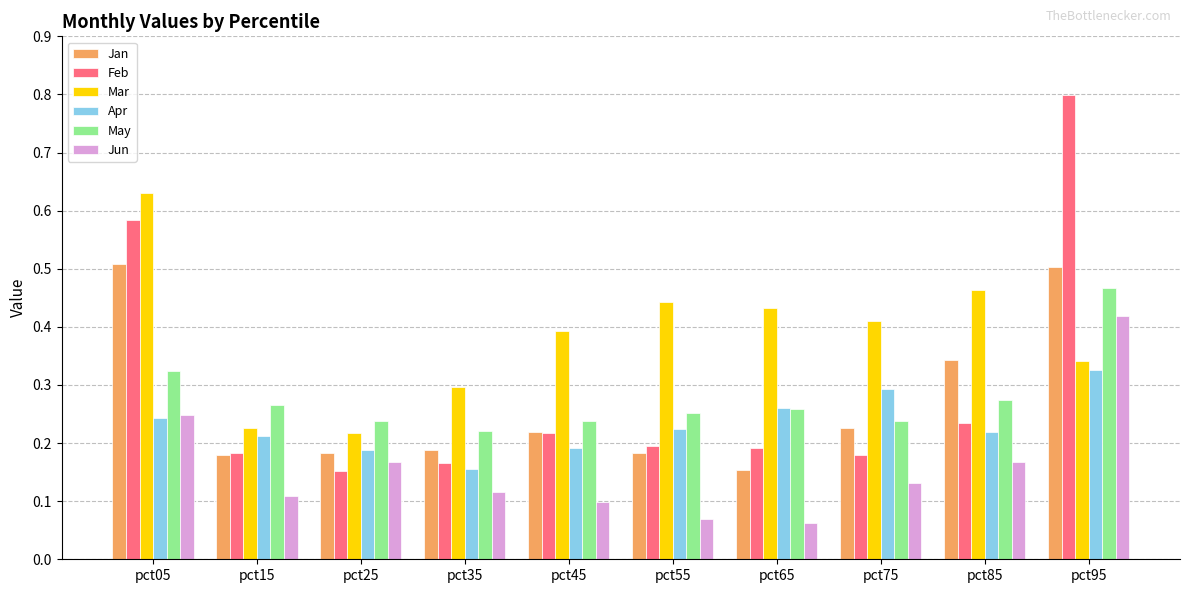

Count the Jan values in the range 0 to 1.

10